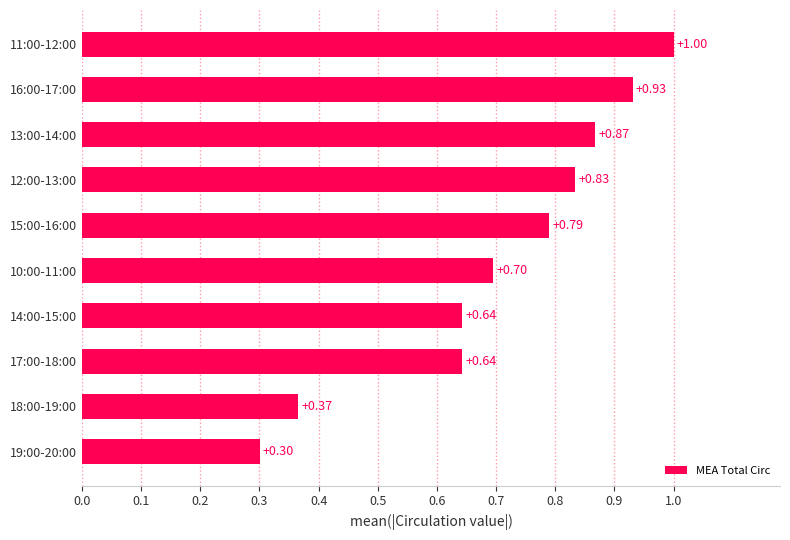

What is the average value?

0.7